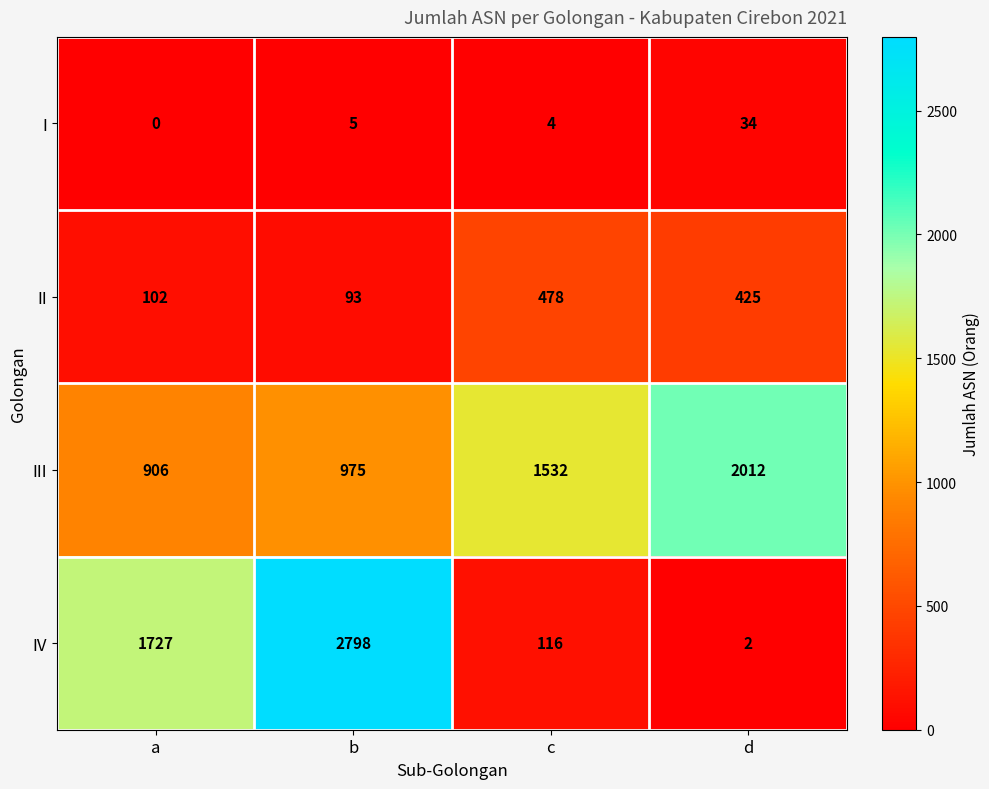

Which series has the largest total across all categories?

III